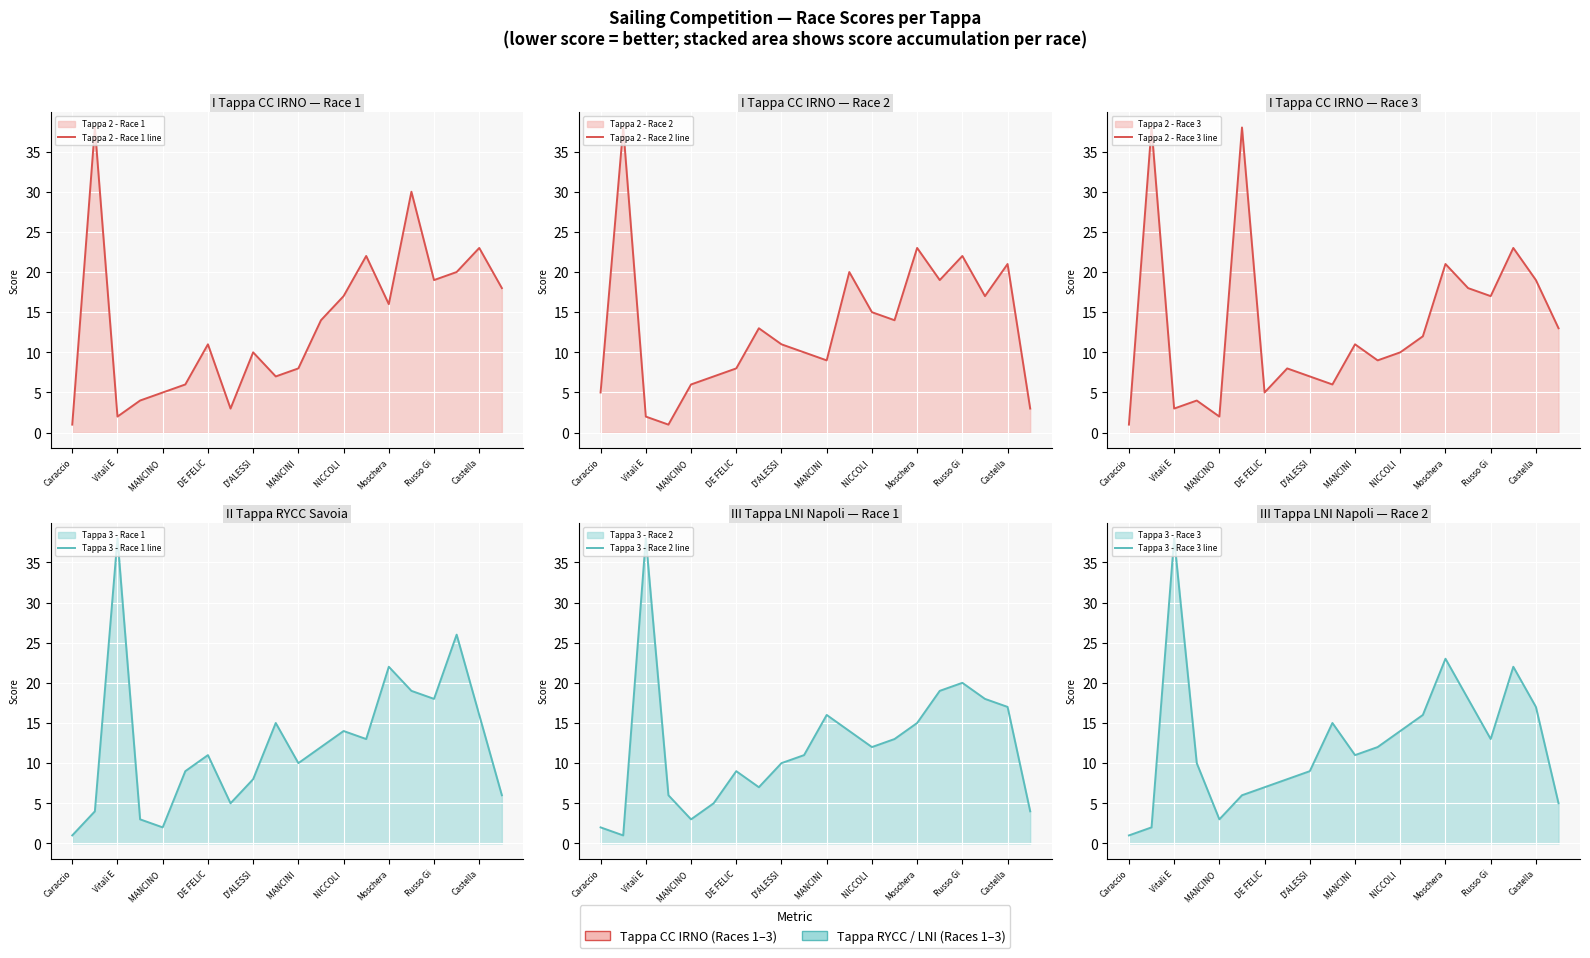

Where is Tappa 2 - Race 2 line nearest to the value 19?

15